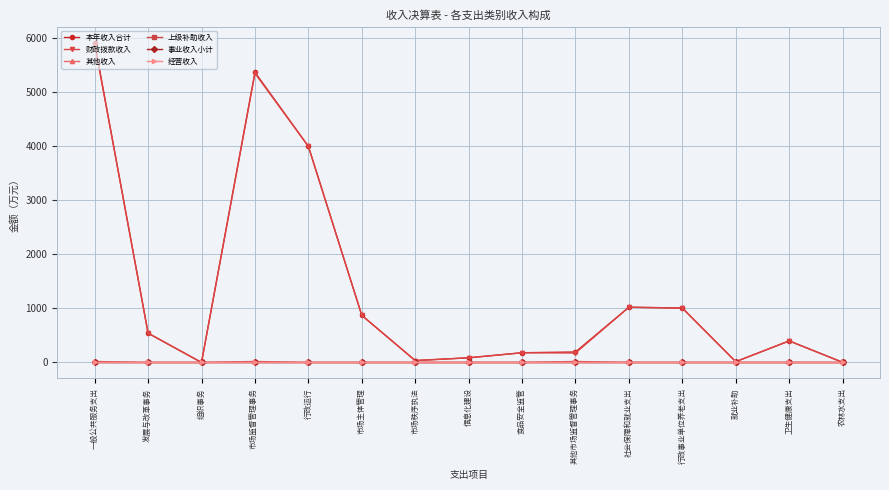

What is the total value across all series at 社会保障和就业支出?

2044.2